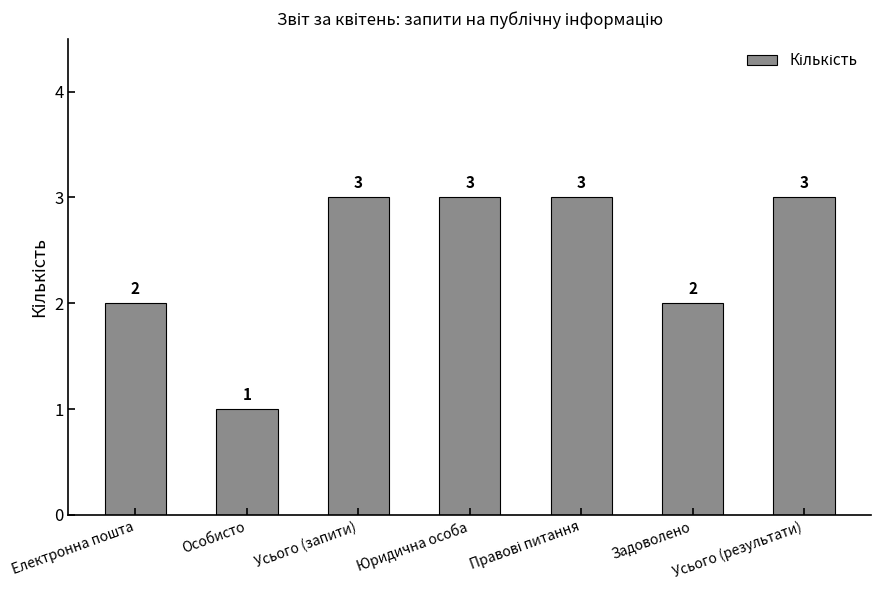

Is it true that the value at Усього (результати) is 3?

True